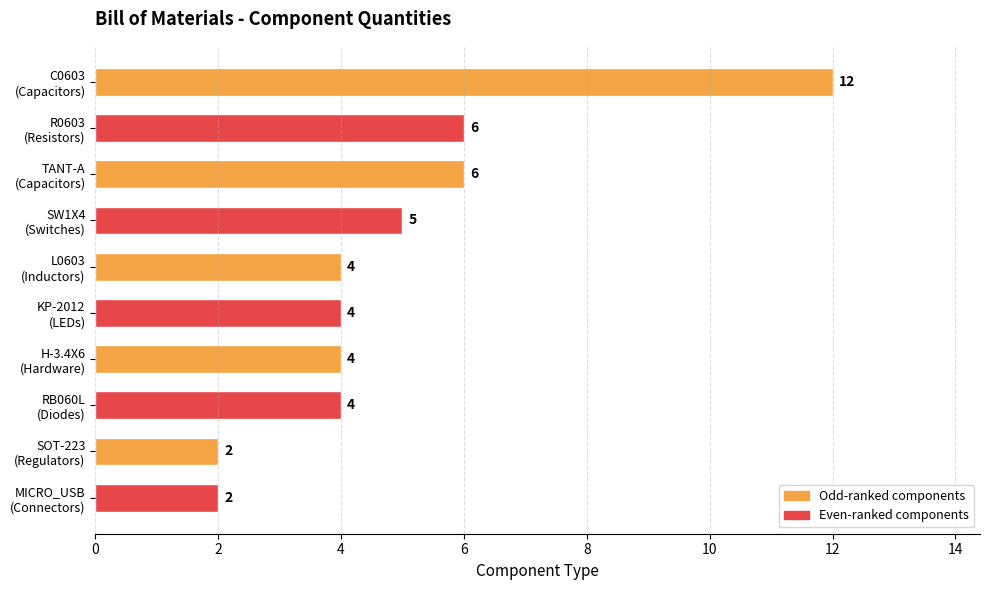

Does the chart contain stacked bars?

No